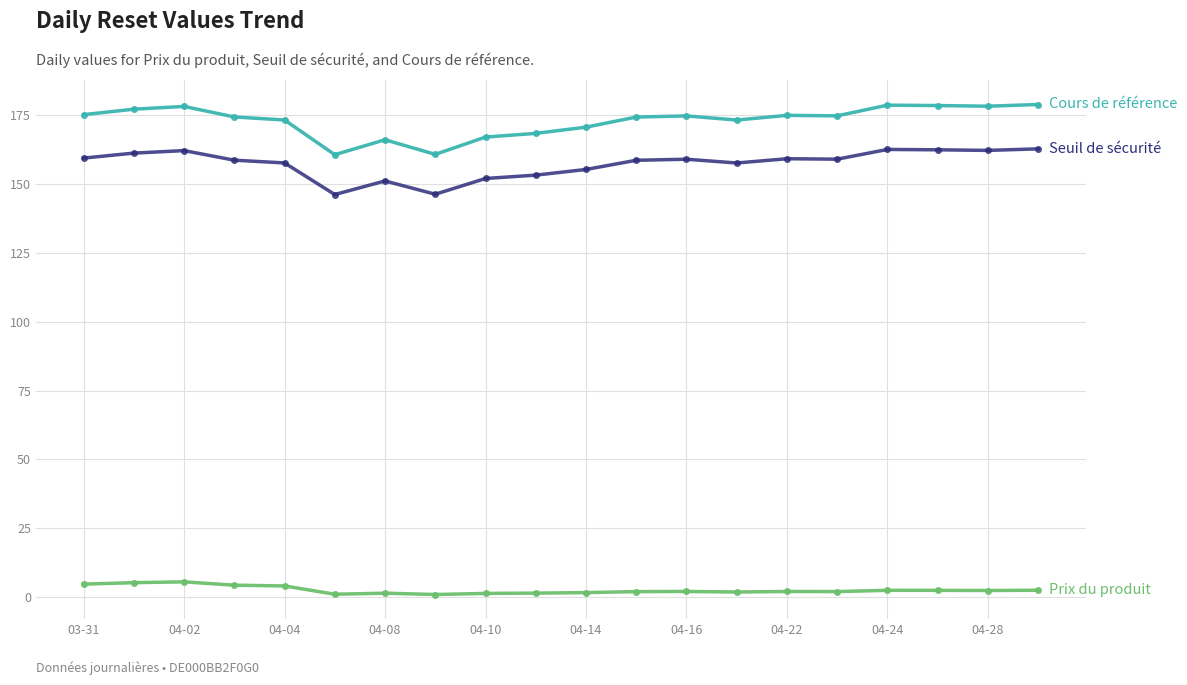

What is the maximum value shown in the chart?

178.8